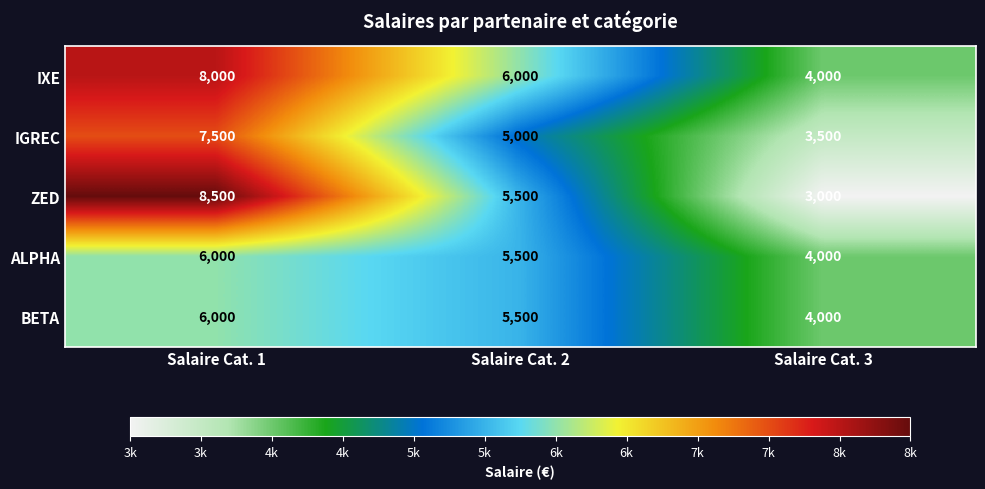

Where does the ALPHA series first go above 5500?

Salaire Cat. 1